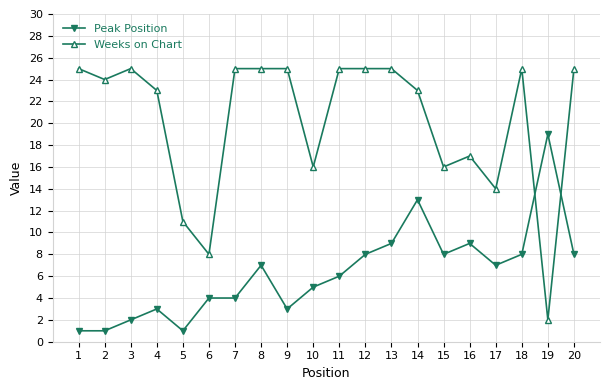

Is the value of Peak Position at 12 greater than the value of Weeks on Chart at 14?

No